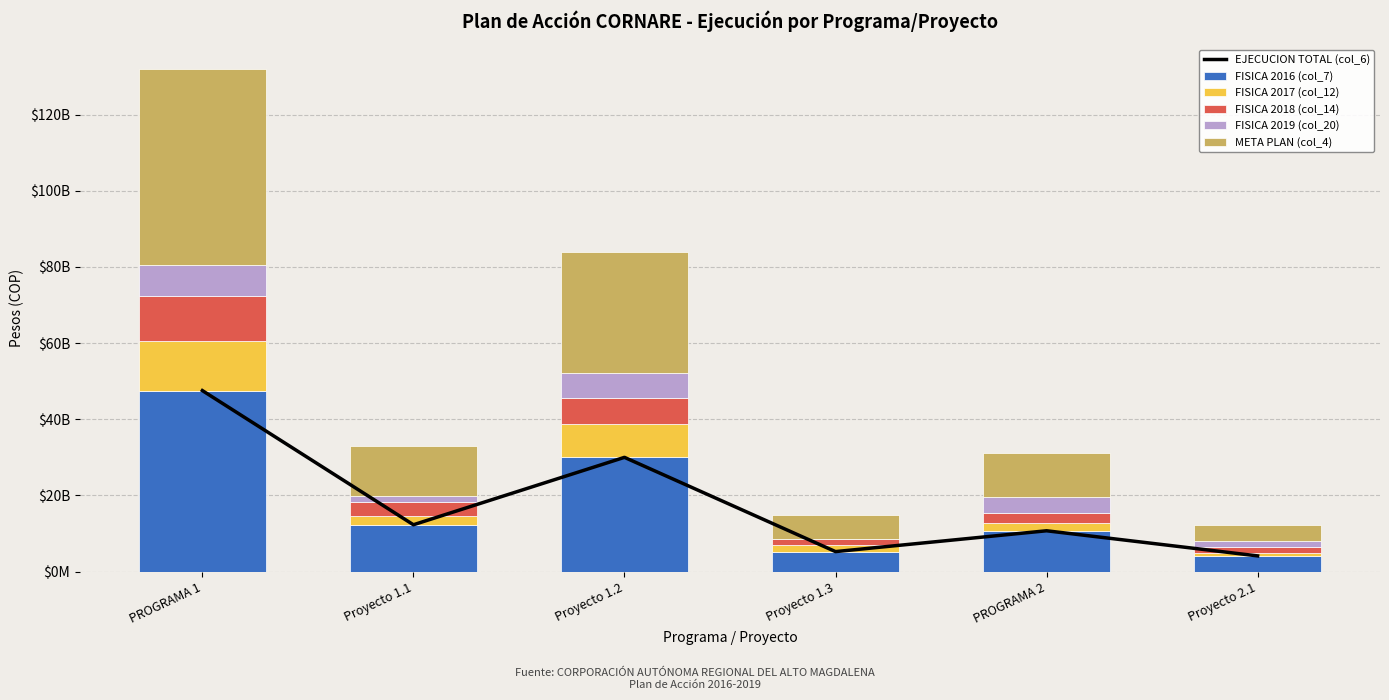

Reading left to right, list all the values displayed in this chart.

EJECUCION TOTAL (col_6): PROGRAMA 1=47.5	Proyecto 1.1=12.3	Proyecto 1.2=30.0	Proyecto 1.3=5.2	PROGRAMA 2=10.7	Proyecto 2.1=4.1
FISICA 2016 (col_7): PROGRAMA 1=47.5	Proyecto 1.1=12.3	Proyecto 1.2=30.0	Proyecto 1.3=5.2	PROGRAMA 2=10.7	Proyecto 2.1=4.1
FISICA 2017 (col_12): PROGRAMA 1=12.9	Proyecto 1.1=2.2	Proyecto 1.2=8.8	Proyecto 1.3=1.9	PROGRAMA 2=2.0	Proyecto 2.1=0.8
FISICA 2018 (col_14): PROGRAMA 1=11.9	Proyecto 1.1=3.7	Proyecto 1.2=6.8	Proyecto 1.3=1.4	PROGRAMA 2=2.7	Proyecto 2.1=1.5
FISICA 2019 (col_20): PROGRAMA 1=8.3	Proyecto 1.1=1.6	Proyecto 1.2=6.5	Proyecto 1.3=0.1	PROGRAMA 2=4.0	Proyecto 2.1=1.5
META PLAN (col_4): PROGRAMA 1=51.2	Proyecto 1.1=13.2	Proyecto 1.2=31.8	Proyecto 1.3=6.3	PROGRAMA 2=11.8	Proyecto 2.1=4.3